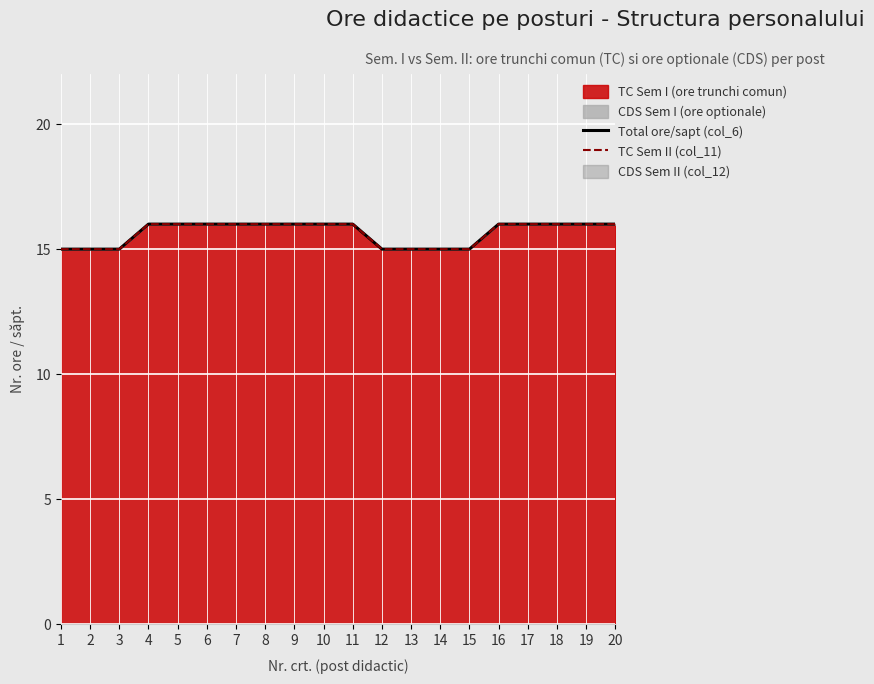

What is the sum of all Total ore/sapt (col_6) values?

313